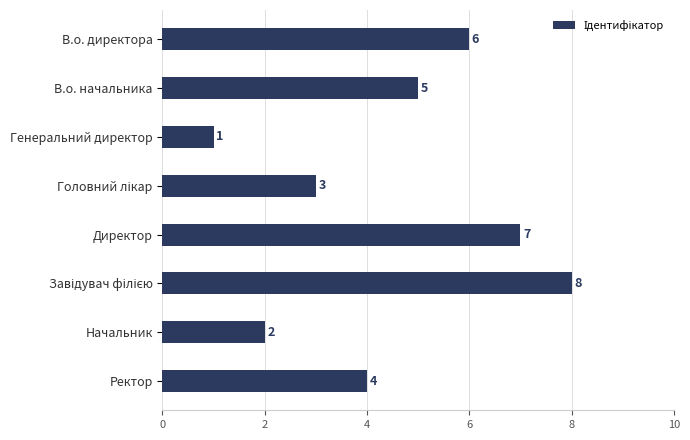

The chart shows a value of 1 at Начальник. True or false?

False